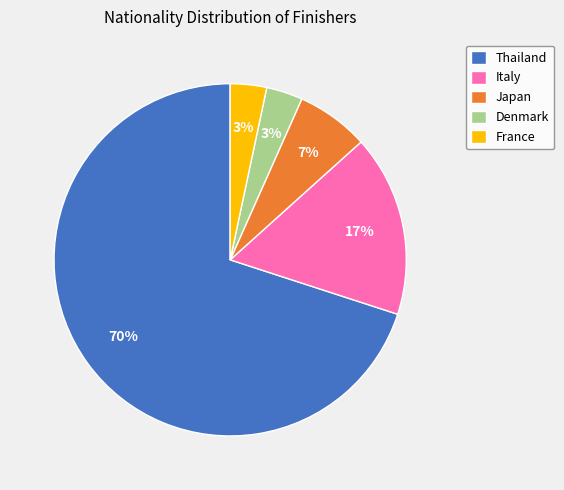

Which slice is the largest?

Thailand